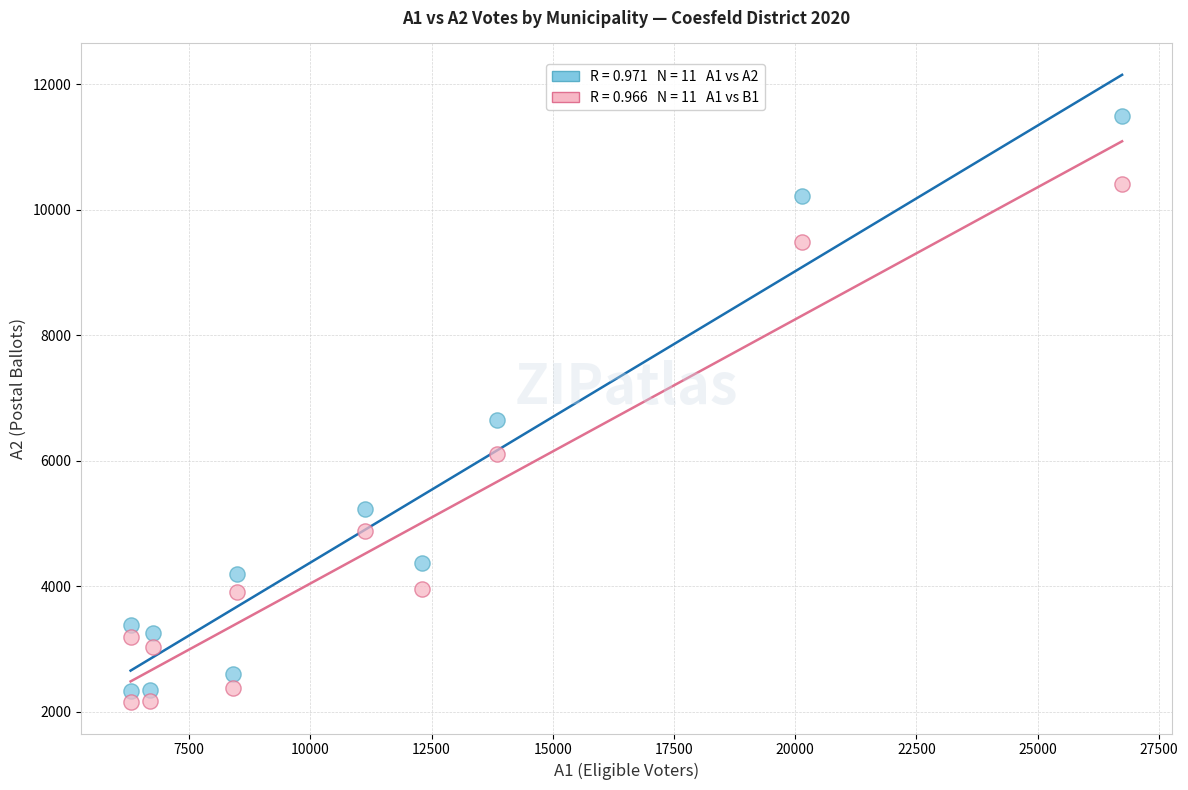

Across all series, what Y value is closest to 6824?

6650